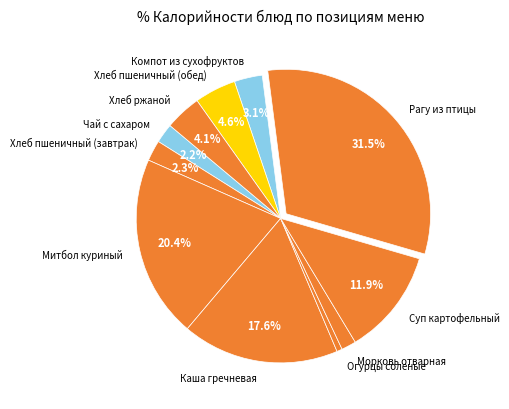

What is the largest slice in the pie chart?

Рагу из птицы